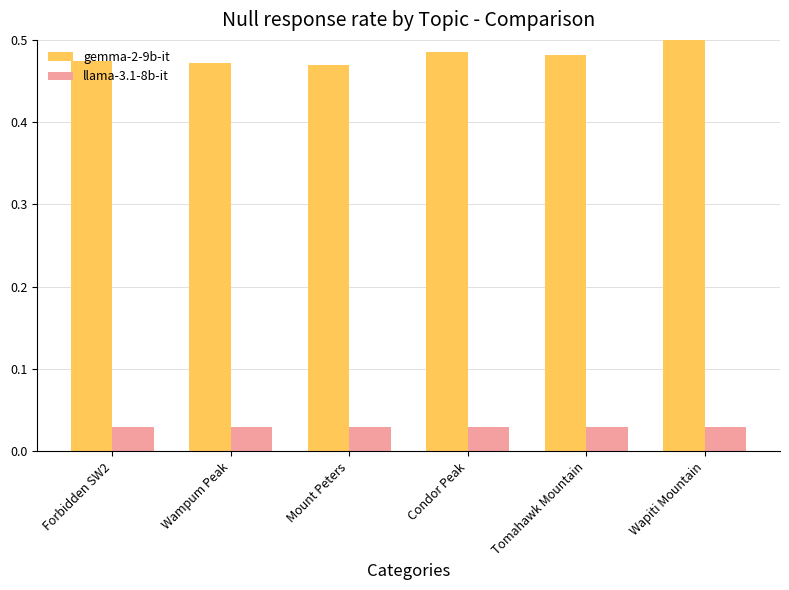

Count the number of categories in the chart.

6